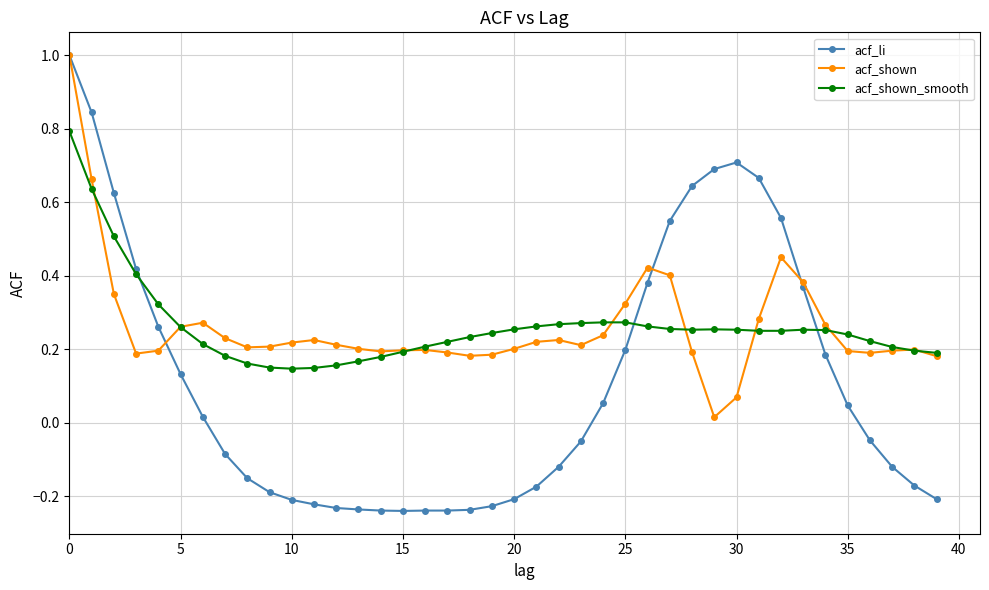

True or false: acf_shown has more than 2 interior local peaks.

True